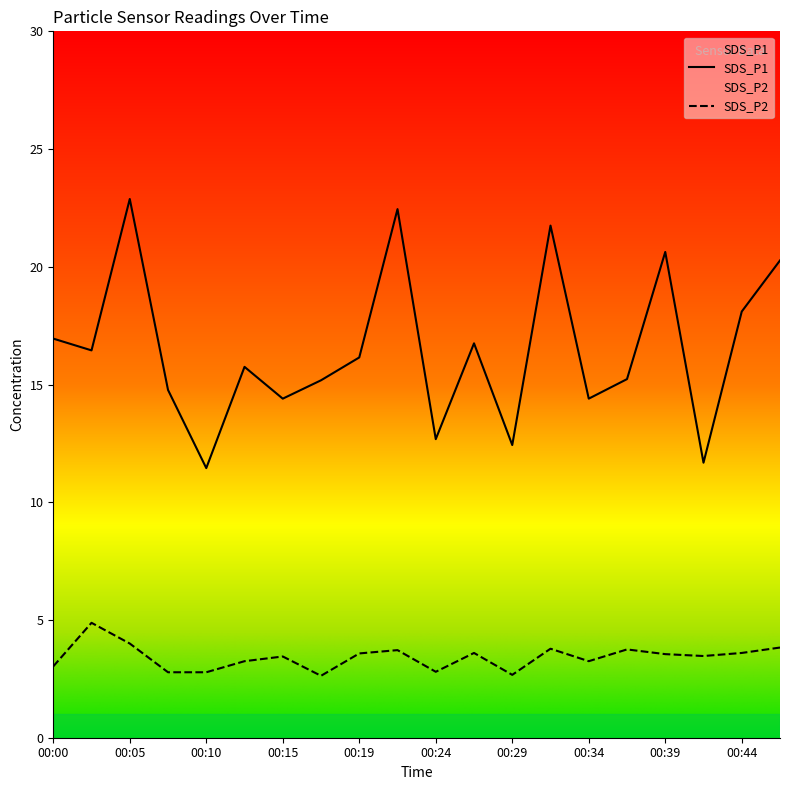

Which series has the largest total across all categories?

SDS_P1